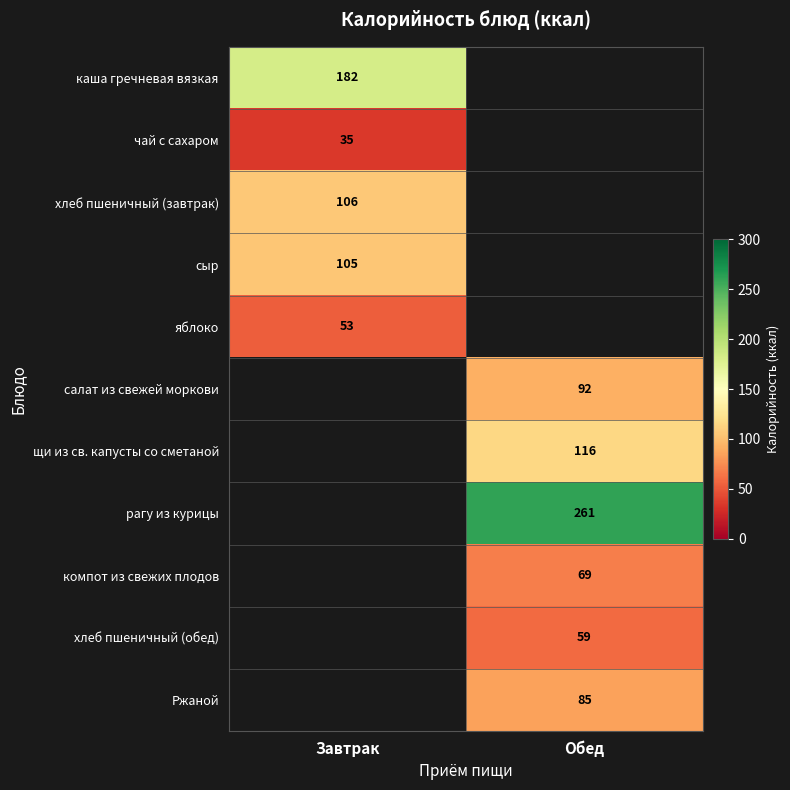

The щи из св. капусты со сметаной series shows 116 at Обед. True or false?

True